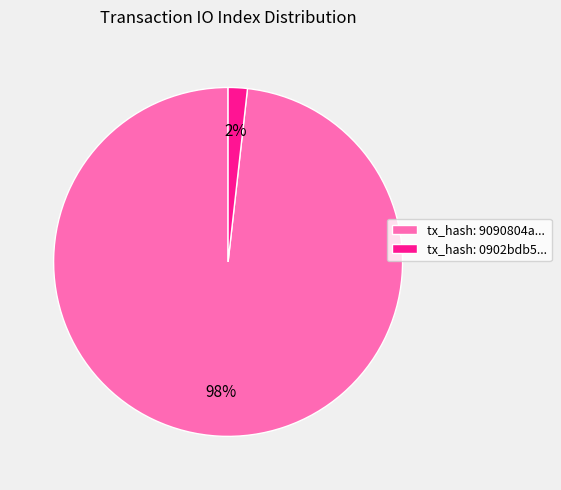

How many slices are in this pie chart?

2